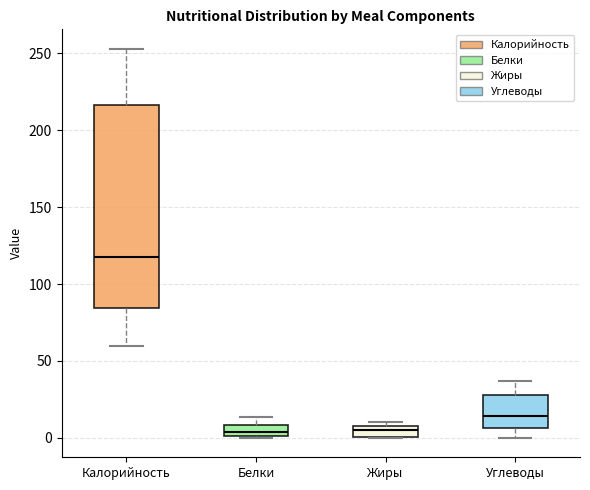

Which box is the tallest, from its lower edge to its upper edge?

Калорийность